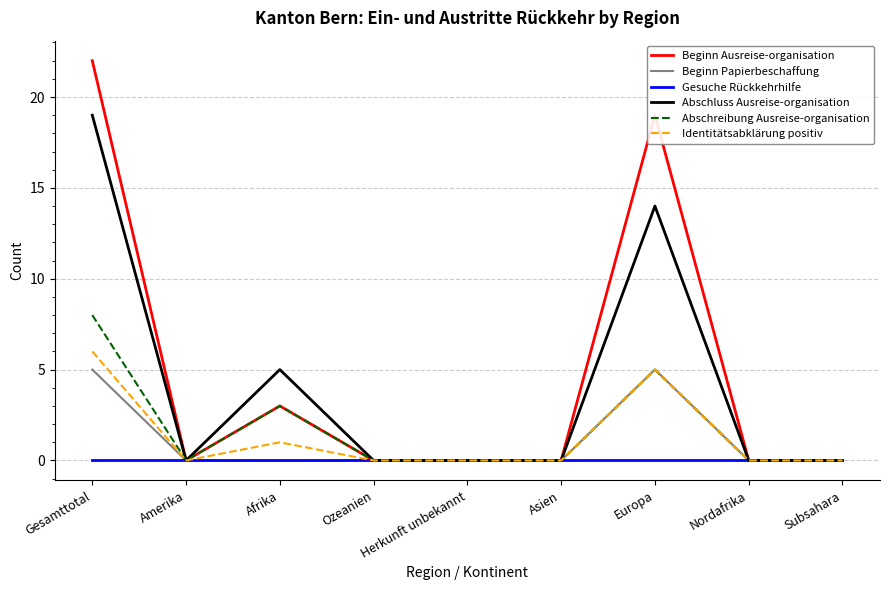

Which series changed the most between Afrika and Herkunft unbekannt?

Abschluss Ausreise-organisation